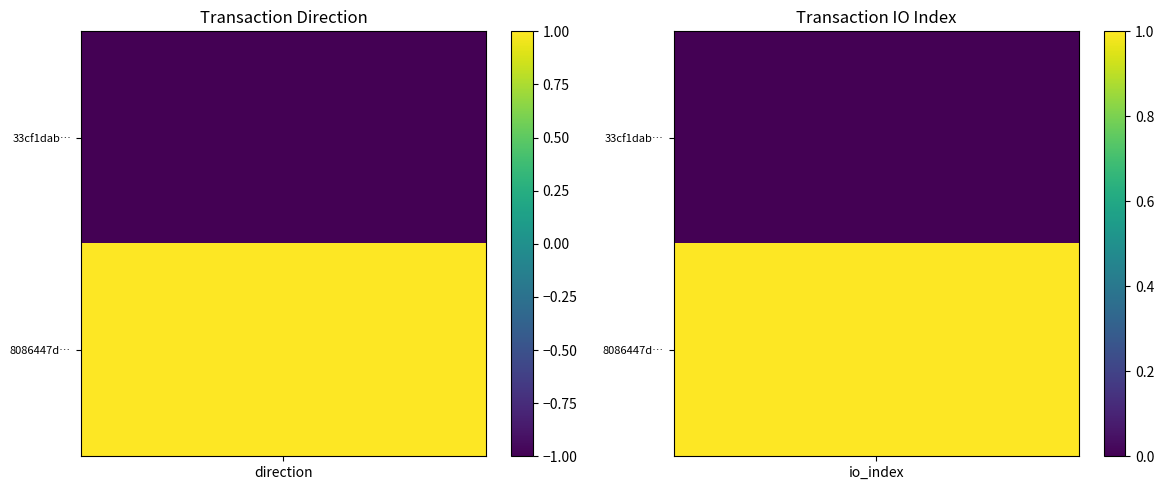

What is the spread (max minus min) of values at 1?

1